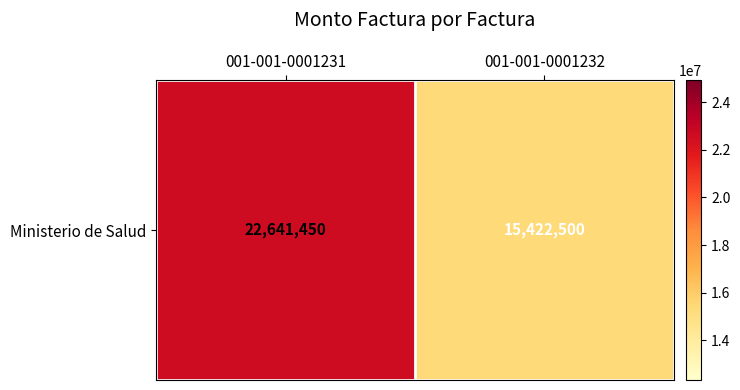

What is the average value?

19031975